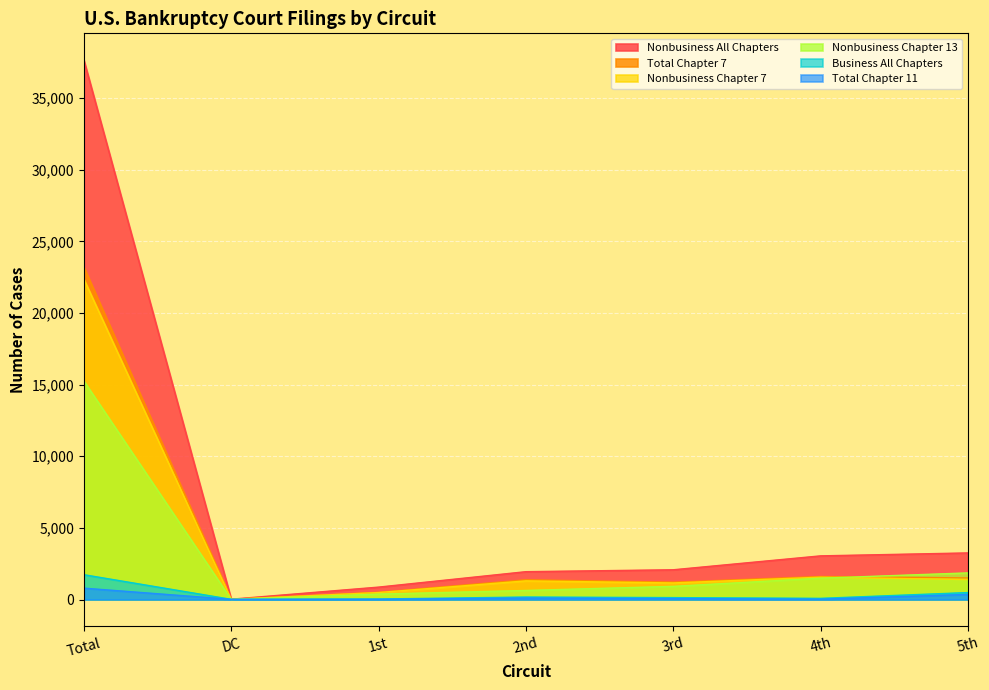

What is the difference between the maximum and minimum values in the Total Chapter 11 series?

781